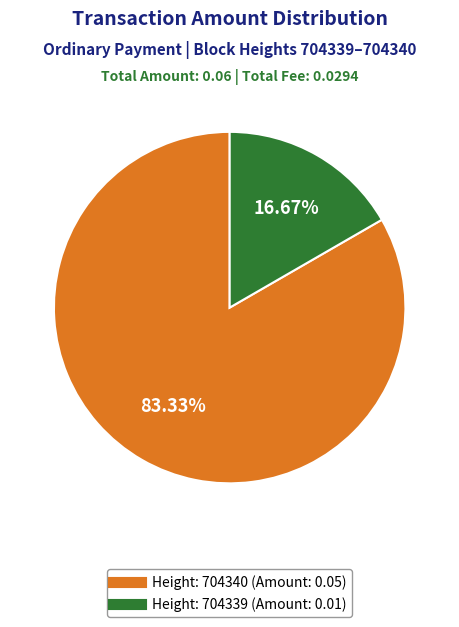

How many segments does this pie chart have?

2